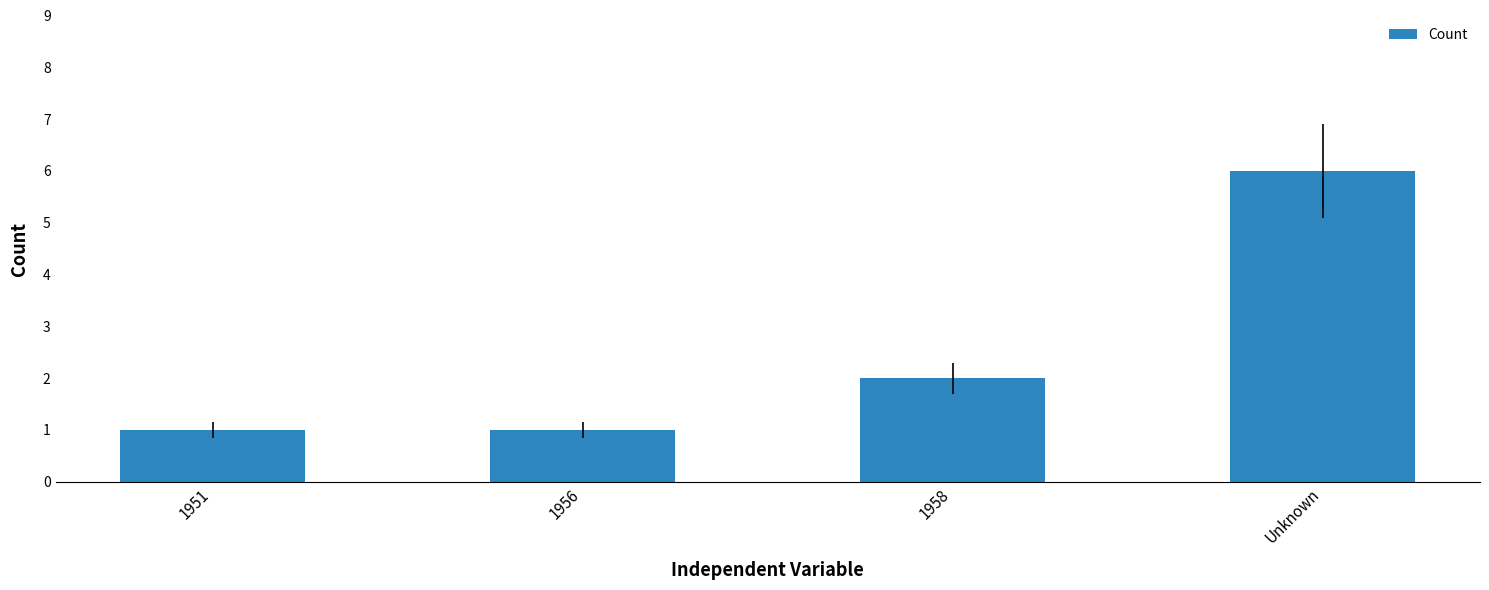

How many data points does each series have?

4